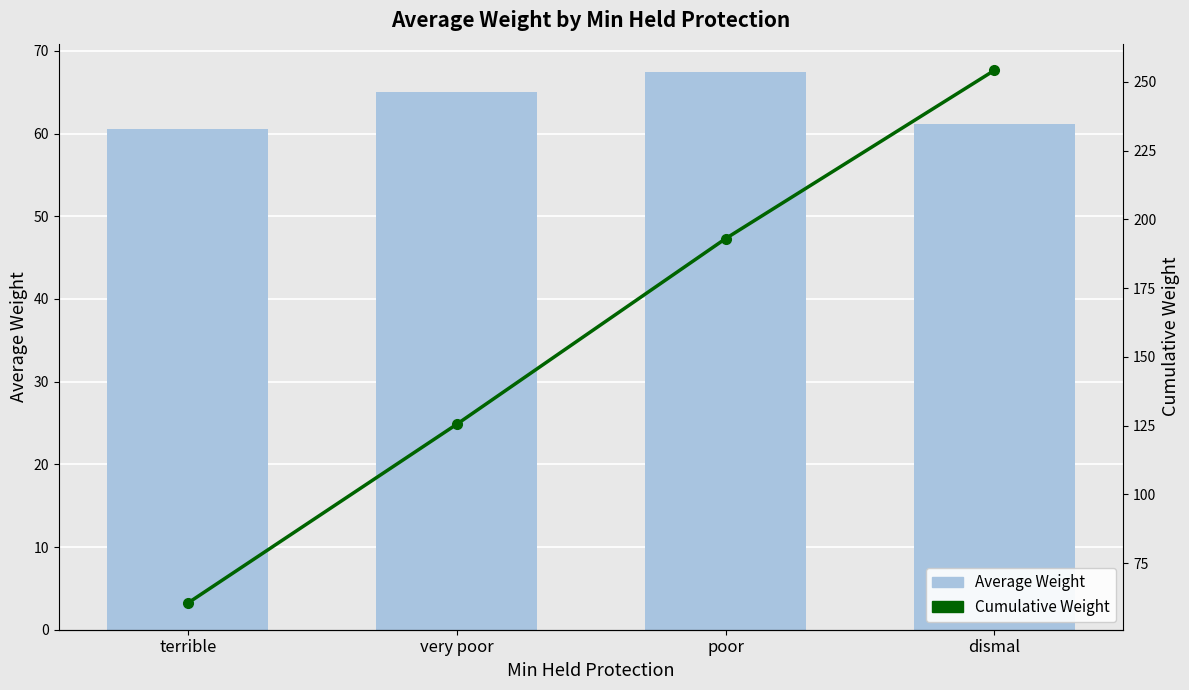

What are all the series names shown in the legend?

Average Weight, Cumulative Weight